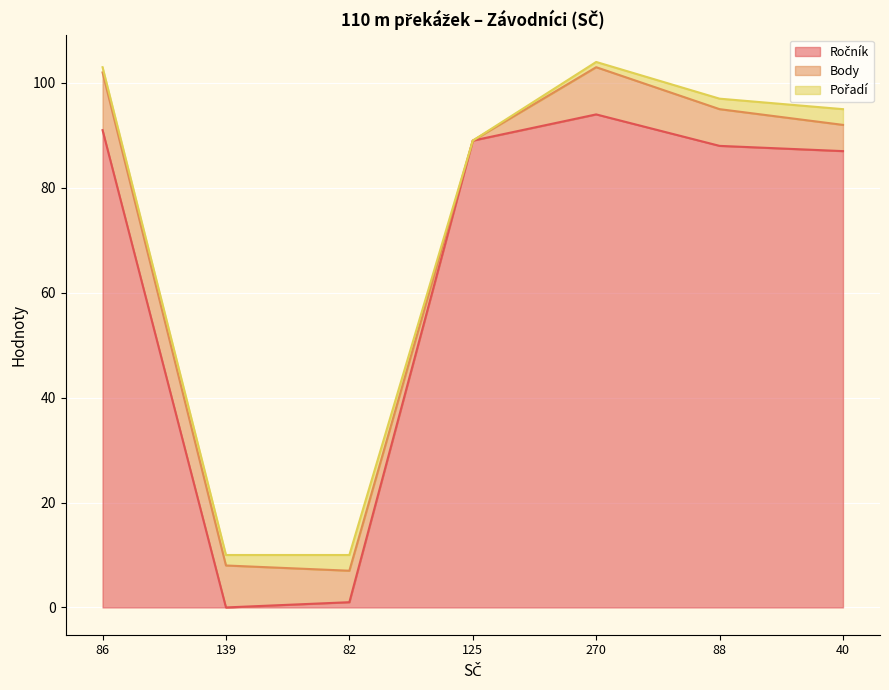

The Pořadí series shows -2 at 125. True or false?

False